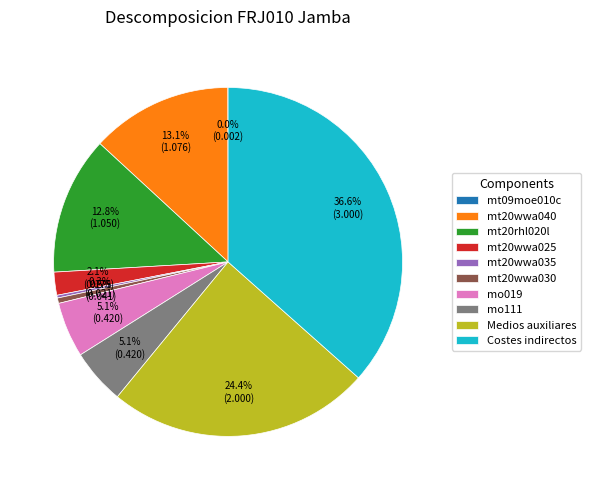

To the nearest percent, what percentage of the pie is mt20wwa040?

13%